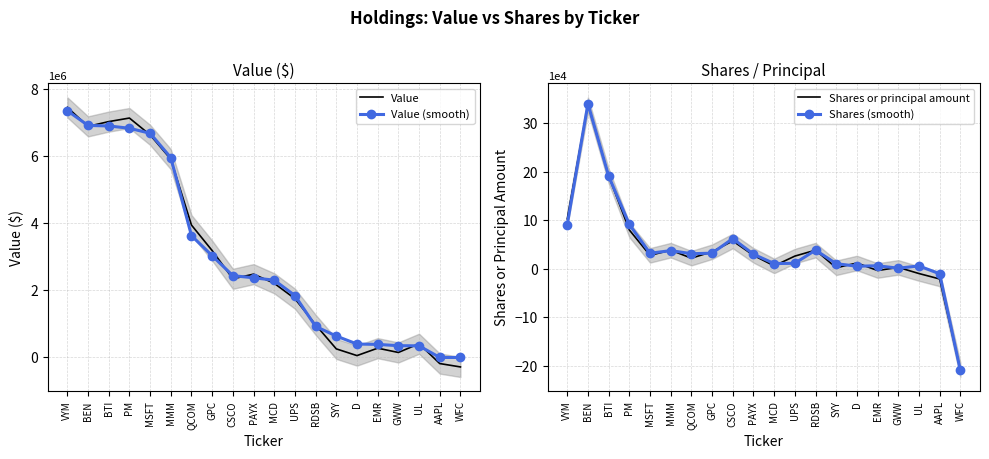

True or false: Value (smooth) has more than 1 points higher than both neighbors.

False